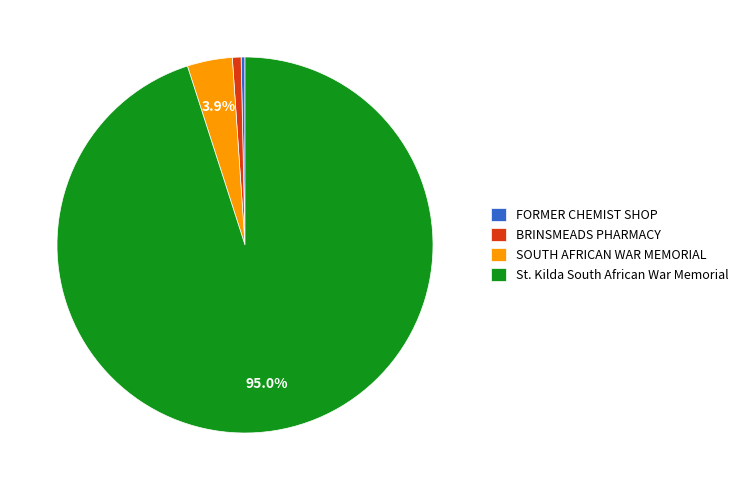

How many segments does this pie chart have?

4